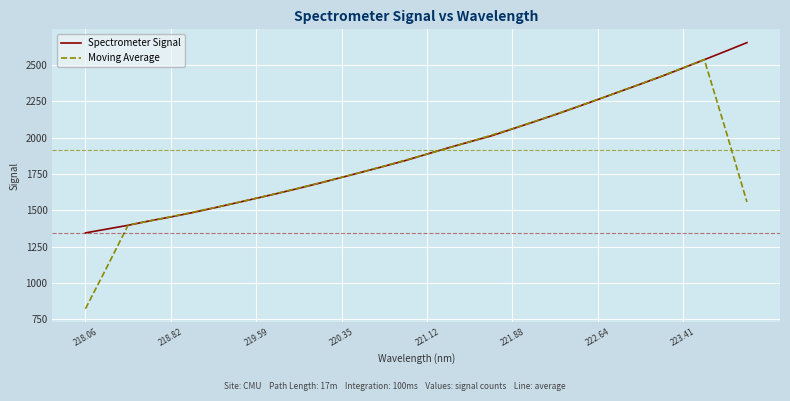

Rank the series by their maximum value, from highest to lowest.

Spectrometer Signal, Moving Average